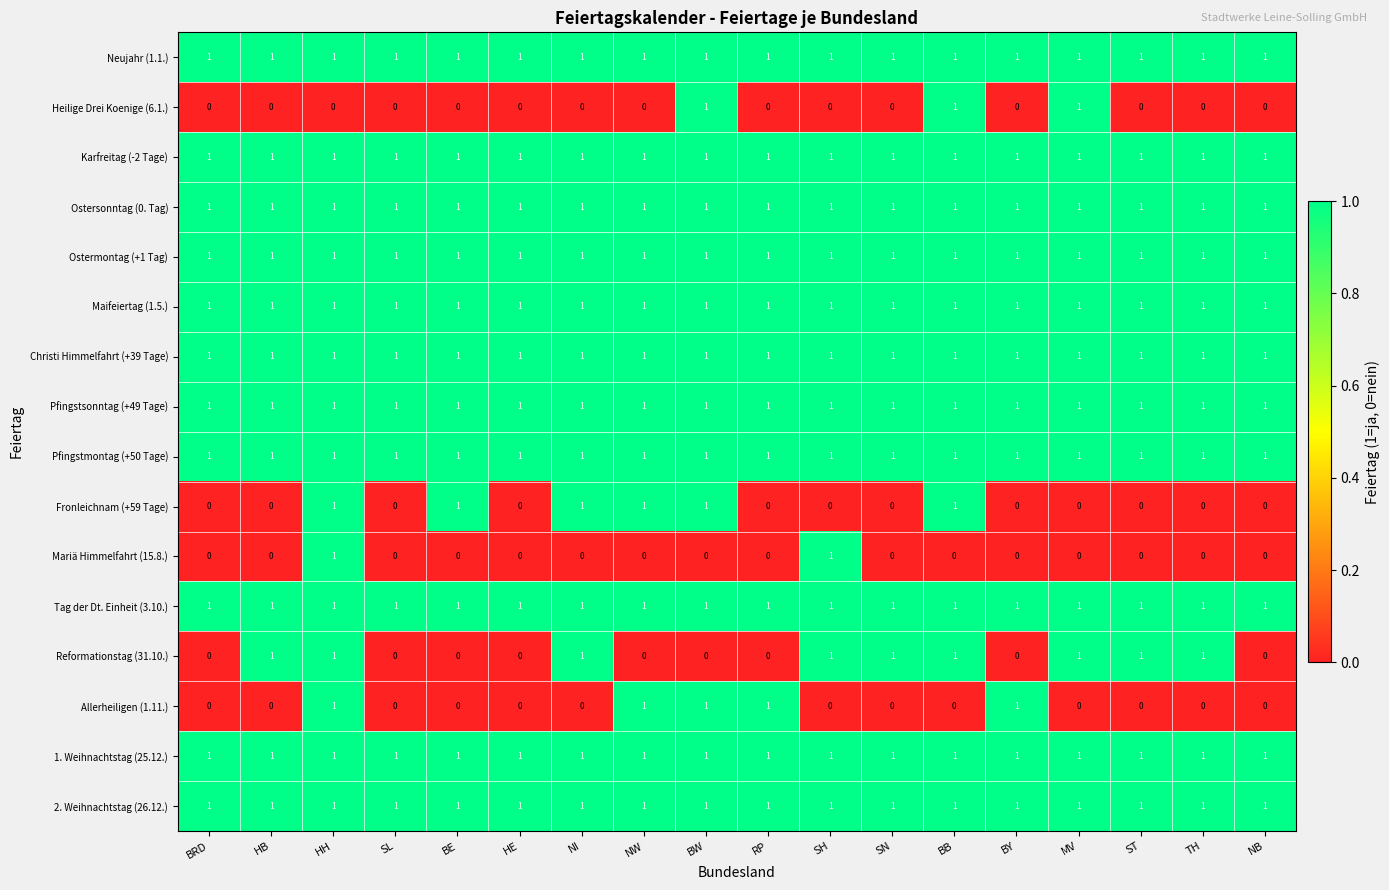

What is the total value across all series at NB?

11